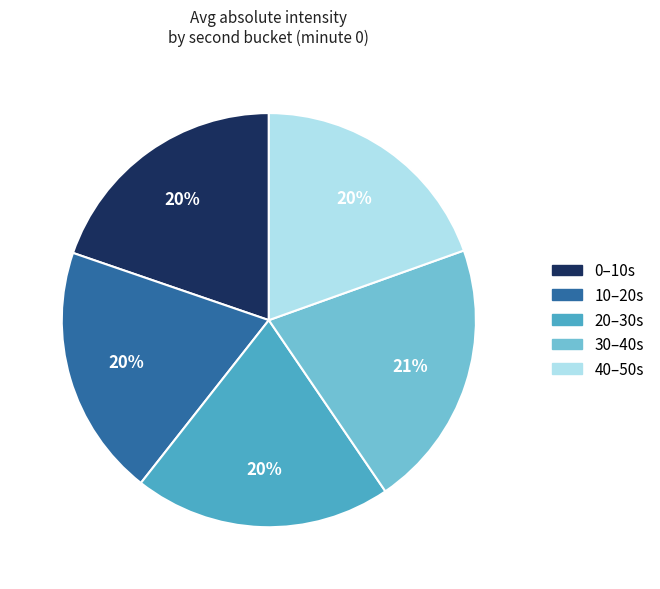

Combined, do 40 and 10 account for over 50%?

No